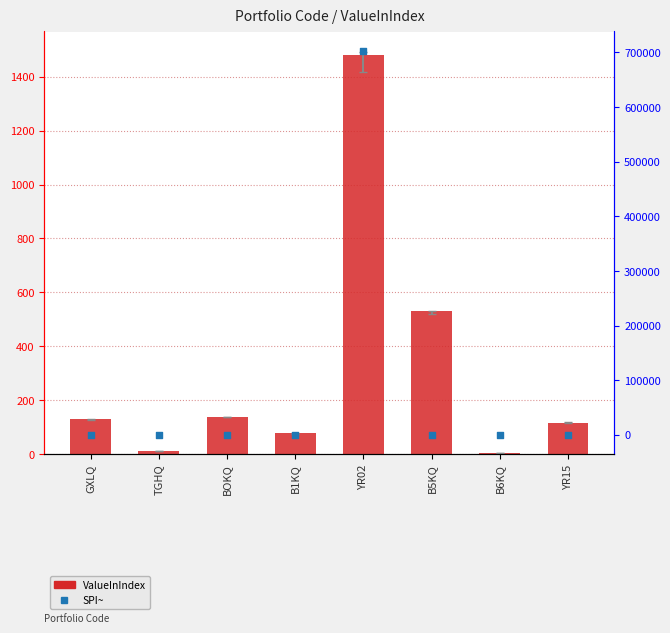

Is the value of ValueInIndex at B1KQ greater than the value of SPI~ at B6KQ?

Yes